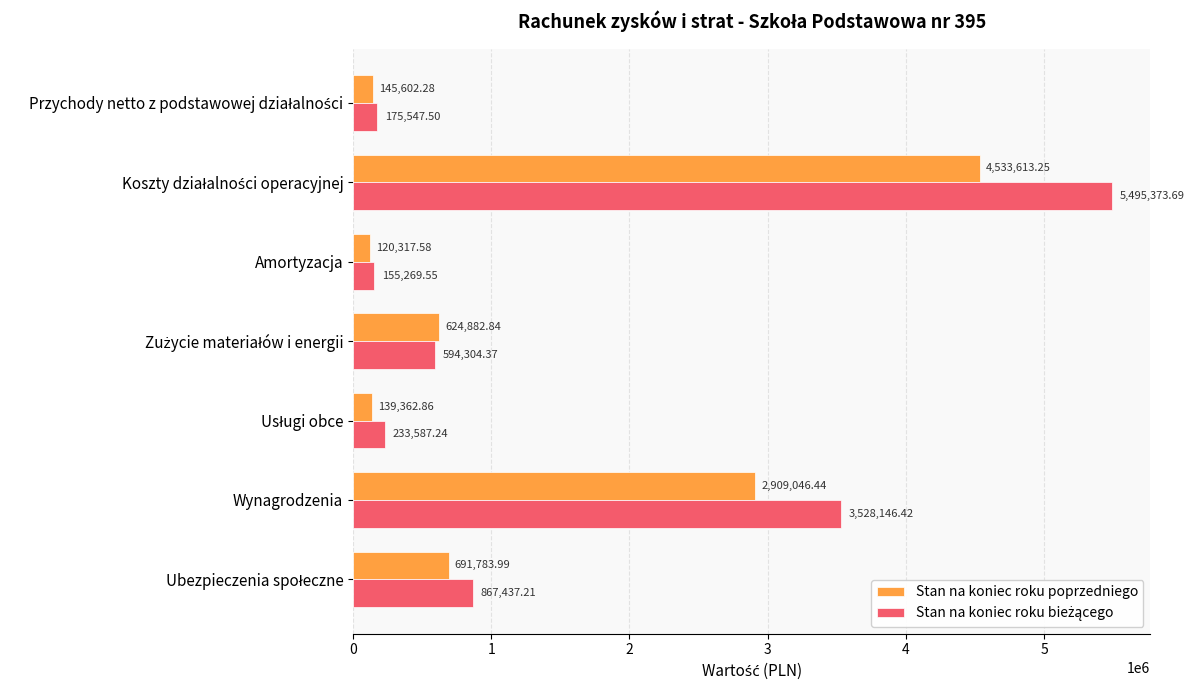

What is the sum of all Stan na koniec roku poprzedniego values?

9164609.2